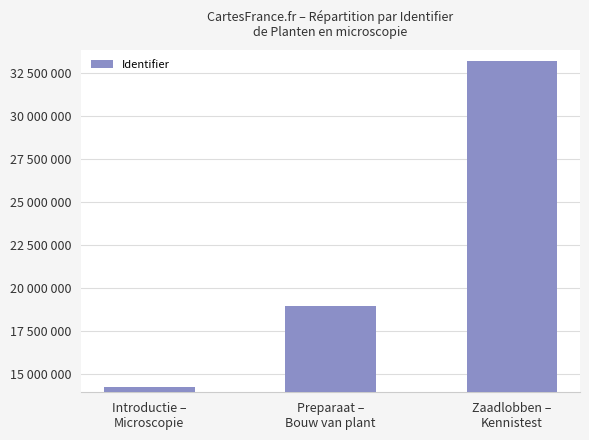

True or false: the data shows 5422294 at Preparaat –
Bouw van plant.

False